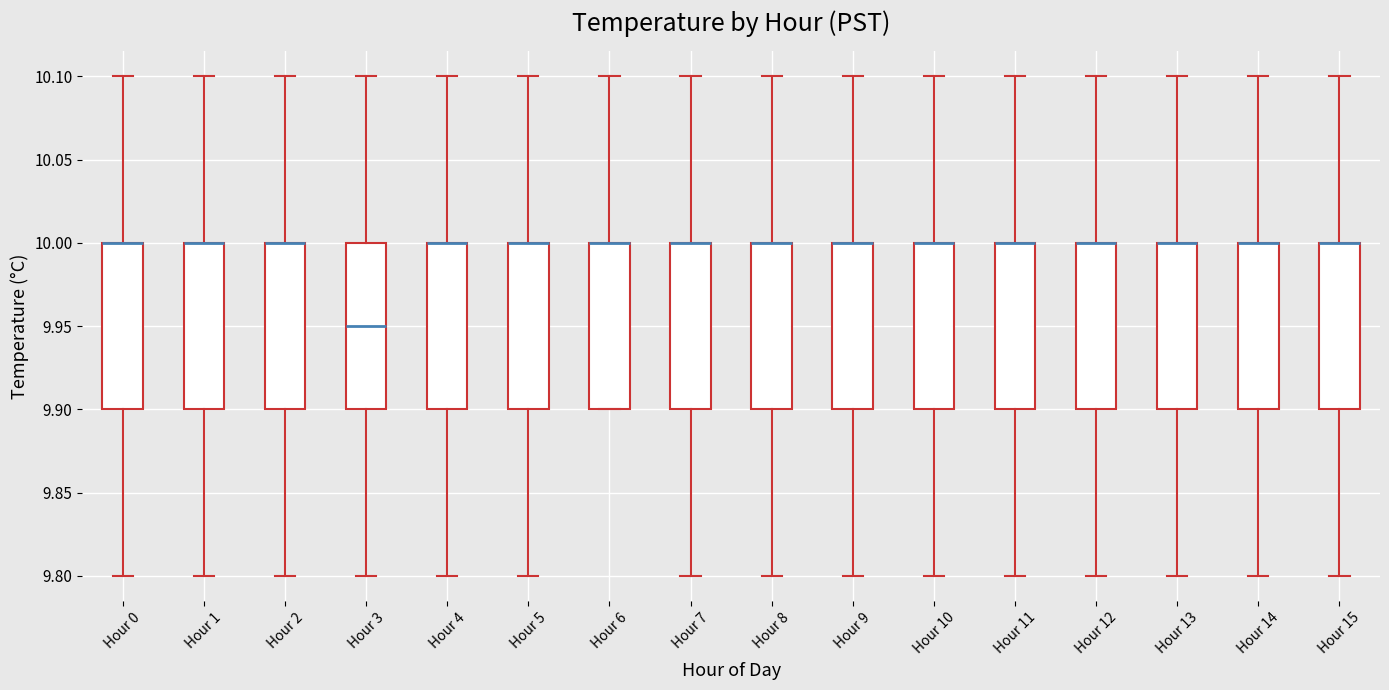

Where is the lower edge of the box for Hour 9 on the y-axis? The values are not printed on the chart, so give them approximately, as read against the axis.

9.90